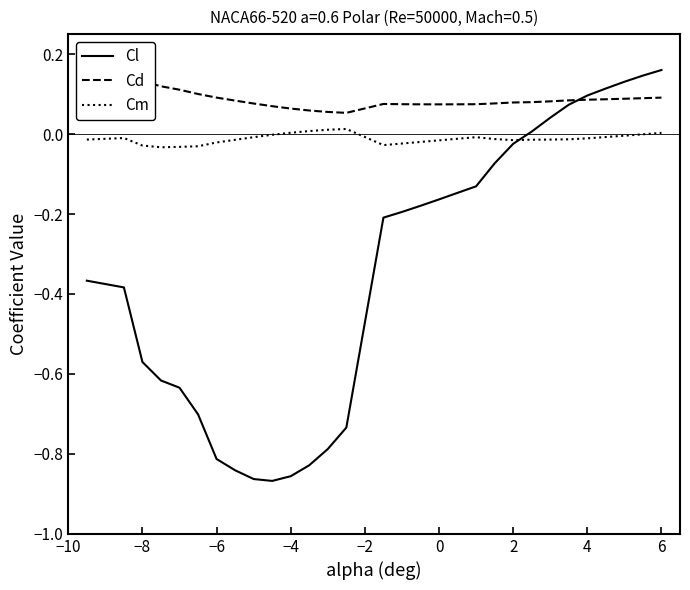

Count the number of categories in the chart.

30